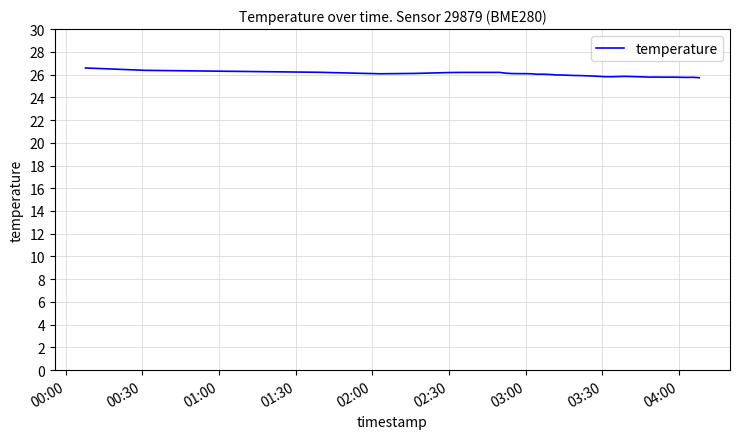

What is the difference between the maximum and minimum values?

0.9